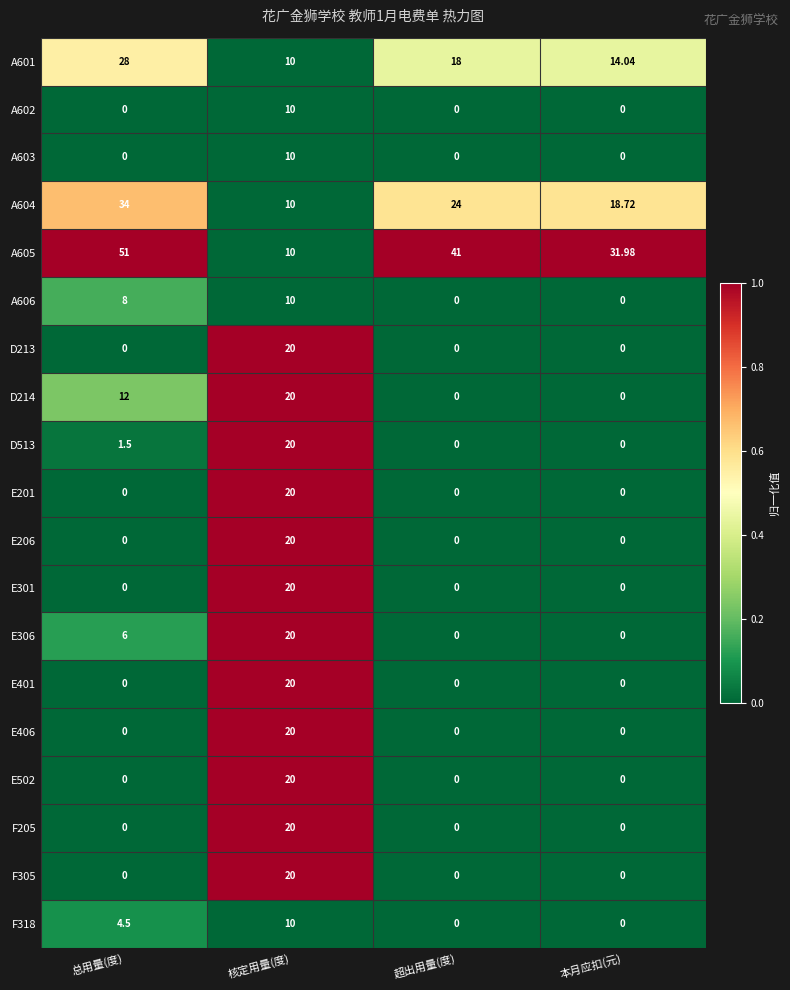

At how many categories does at least one series exceed 0?

4